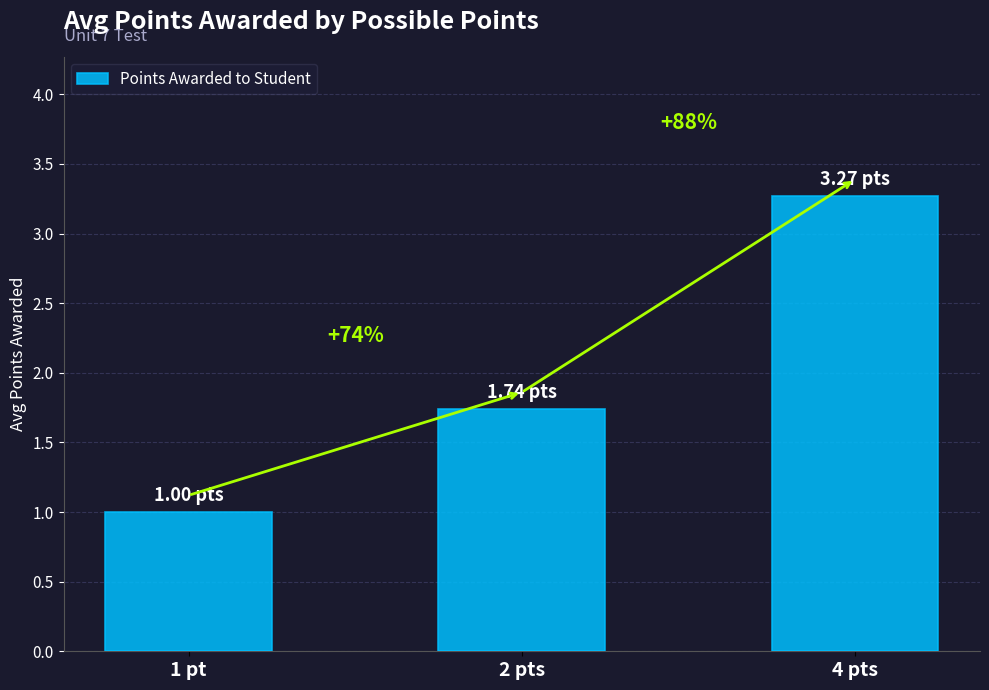

What position from the right is 4 pts?

1